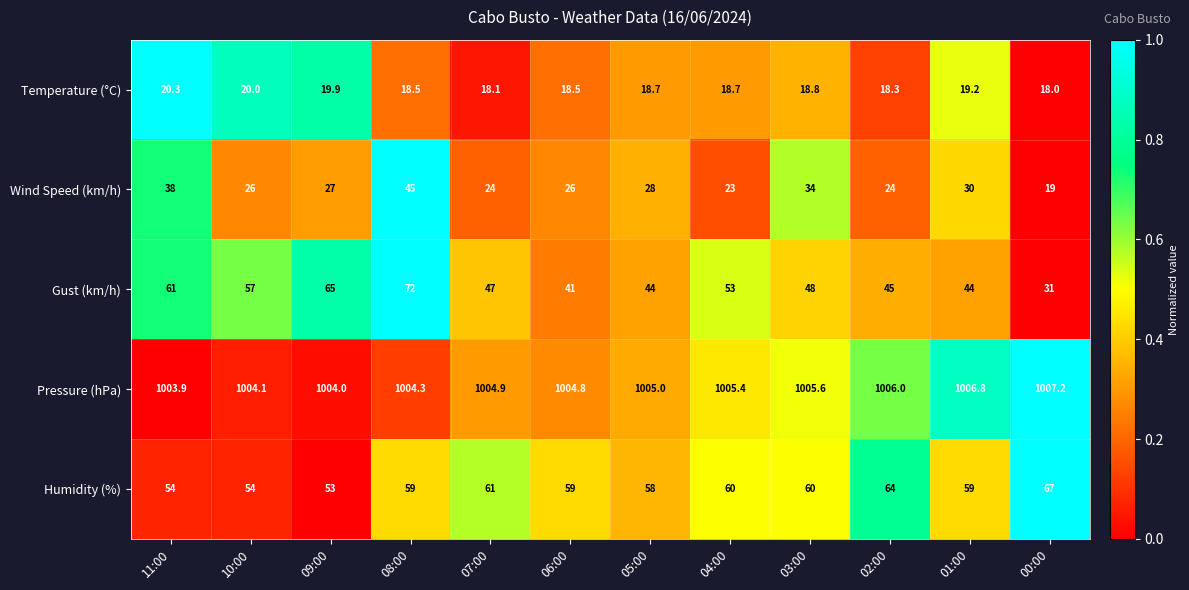

True or false: Temperature (°C) has a value of 3.9 at 00:00.

False